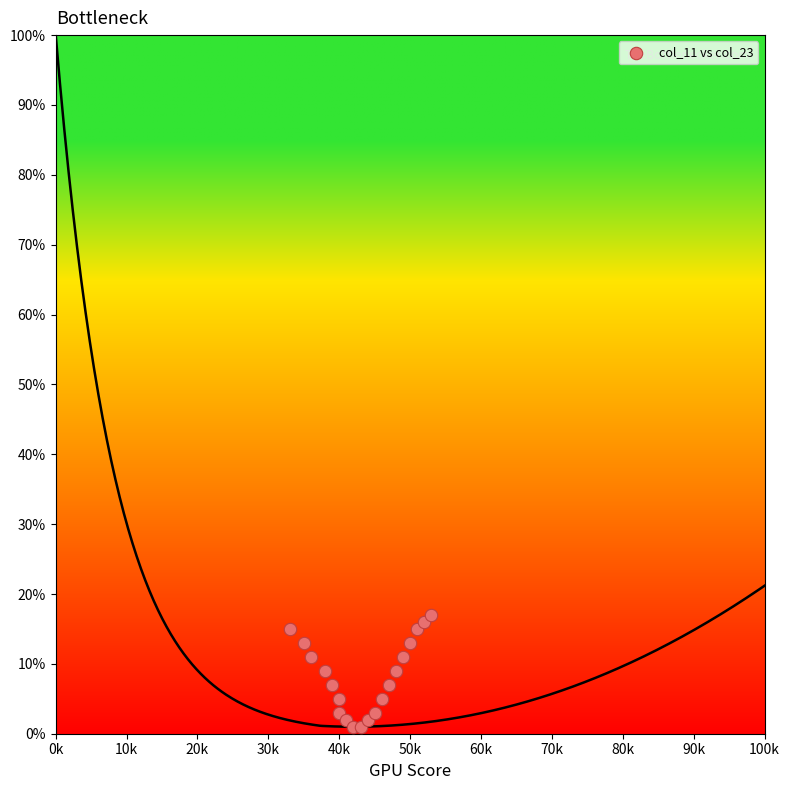

What is the range of Y values (max minus min)?

16